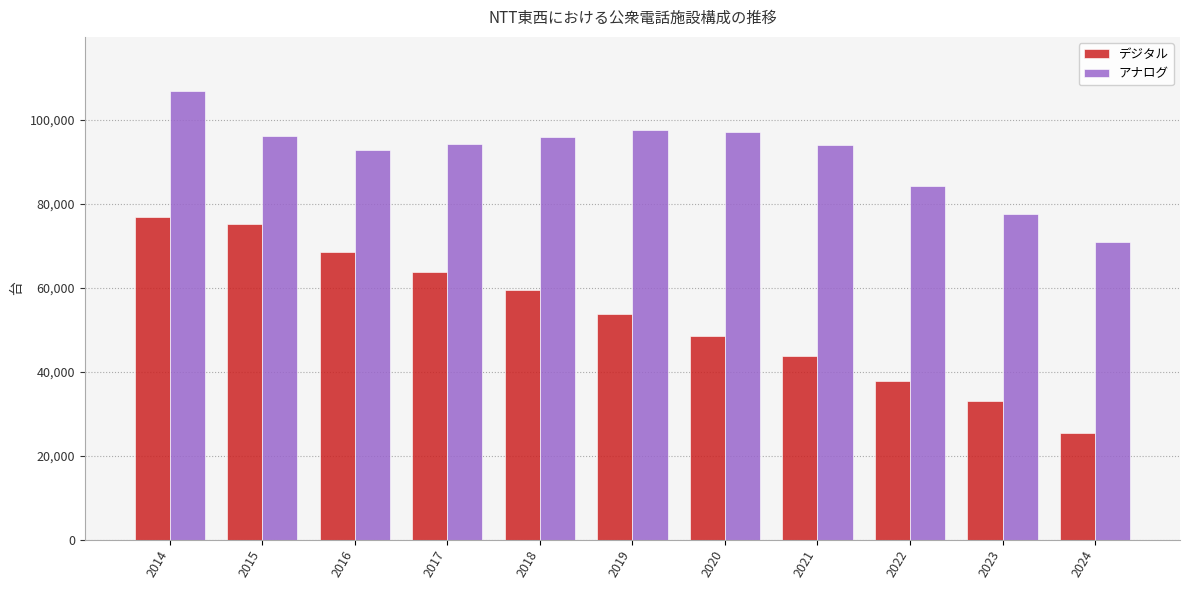

Does the chart contain stacked bars?

No